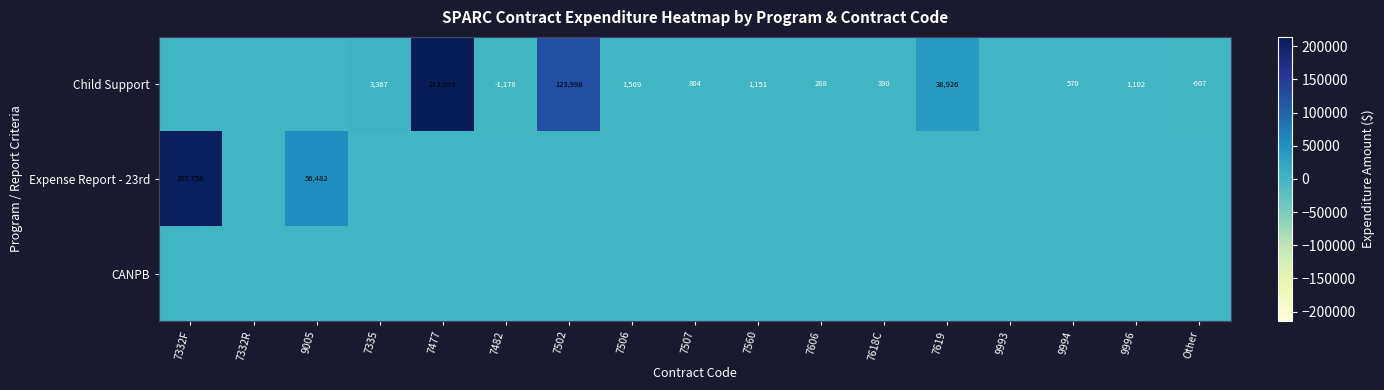

The value of Child Support at 7606 is 288. True or false?

True